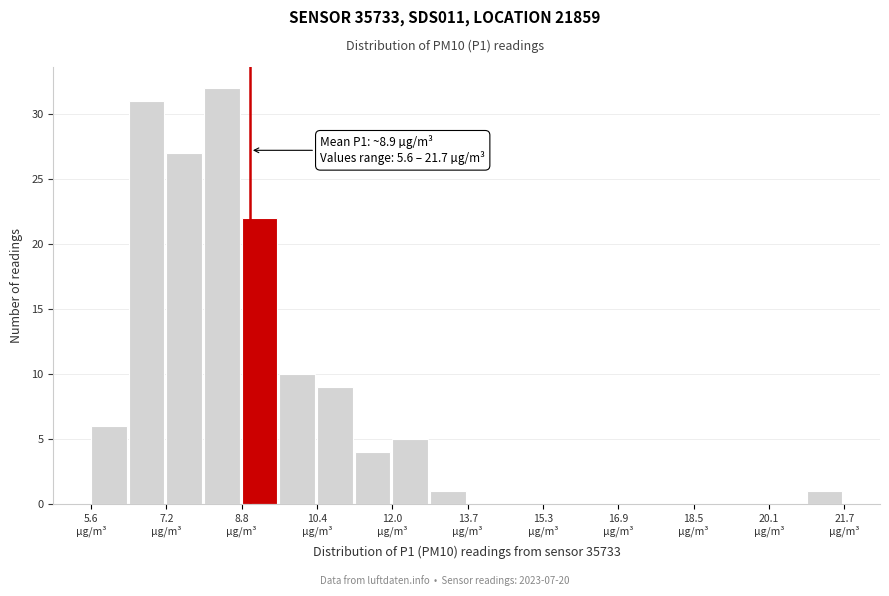

Over which range of the x-axis is the bar tallest?

8.0 to 8.8